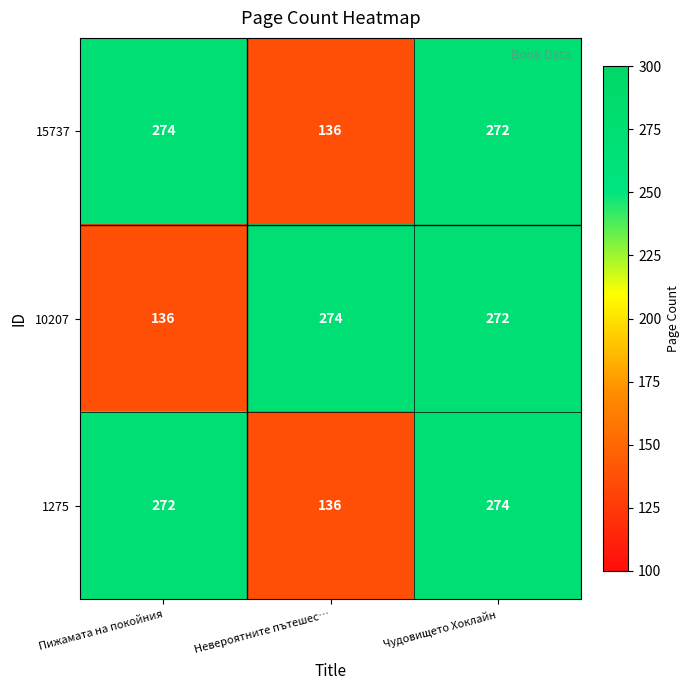

Is it true that 1275 equals 182 at Чудовището Хоклайн?

False